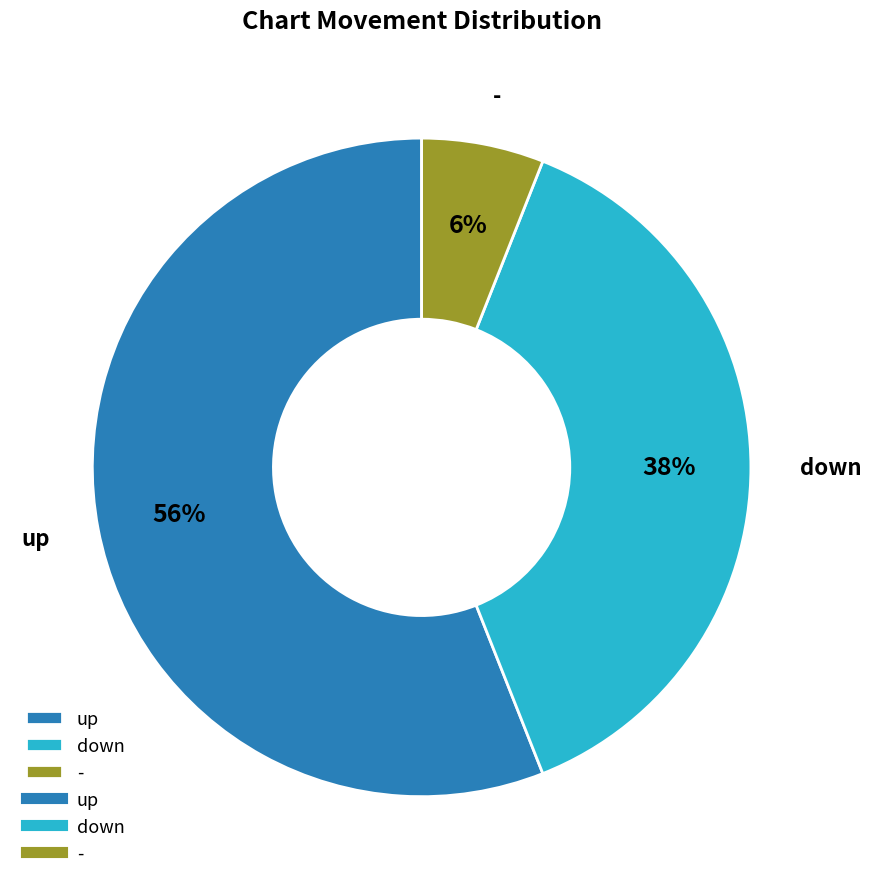

Is there any slice that represents more than half of the pie?

Yes